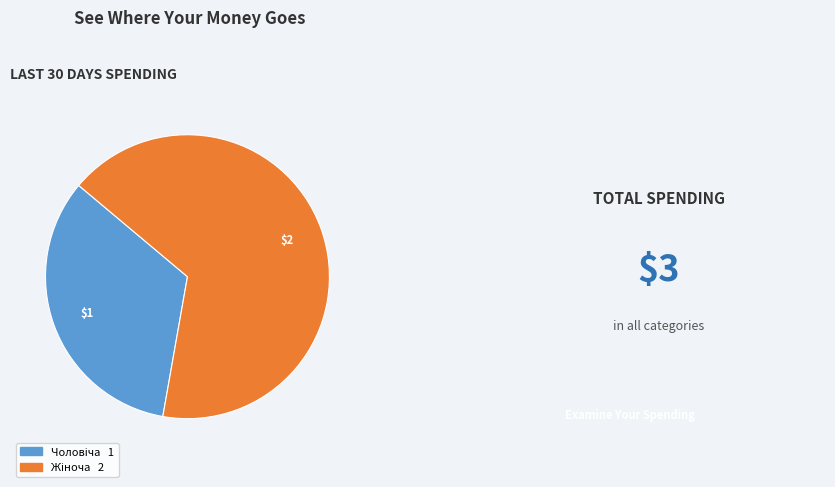

Is there a majority slice in this chart?

Yes